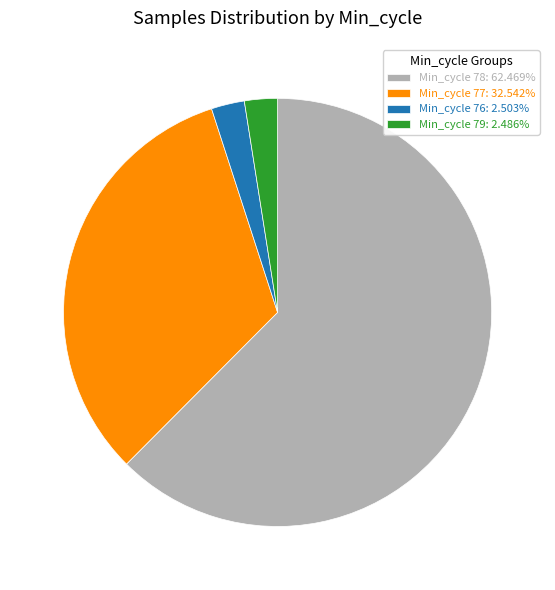

Is there any slice that represents more than half of the pie?

Yes